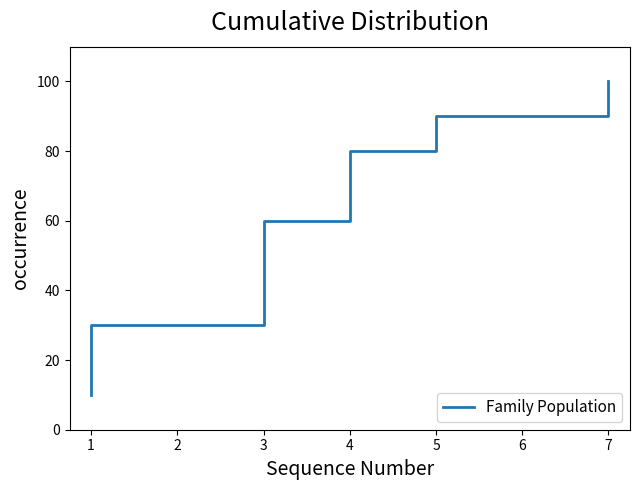

Where is the data nearest to the value 55?

3